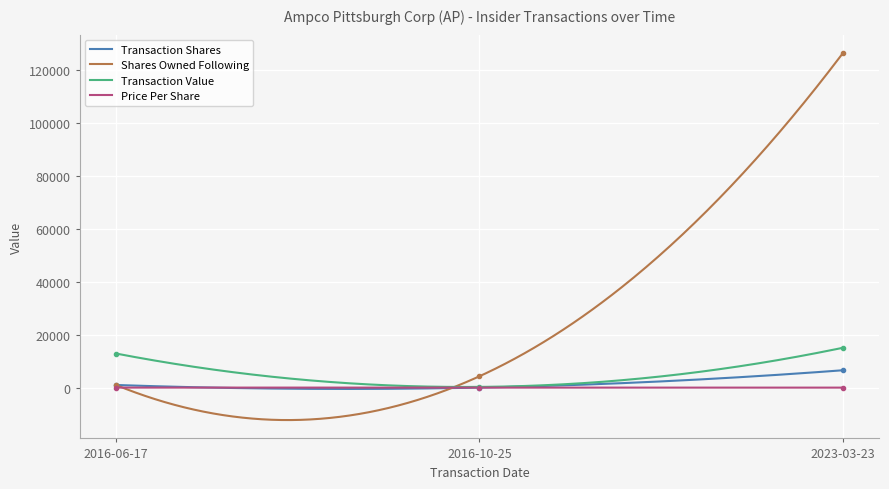

Reading left to right, list all the values displayed in this chart.

transactionShares: 2016-06-17=1000.0	2016-10-25=20.0	2023-03-23=6567.0
transactionPricePerShare: 2016-06-17=12.9	2016-10-25=13.7	2023-03-23=2.3
transactionValue: 2016-06-17=12890.0	2016-10-25=272.0	2023-03-23=15068.0
sharesOwnedFollowingTransaction: 2016-06-17=1000.0	2016-10-25=4293.0	2023-03-23=126452.0